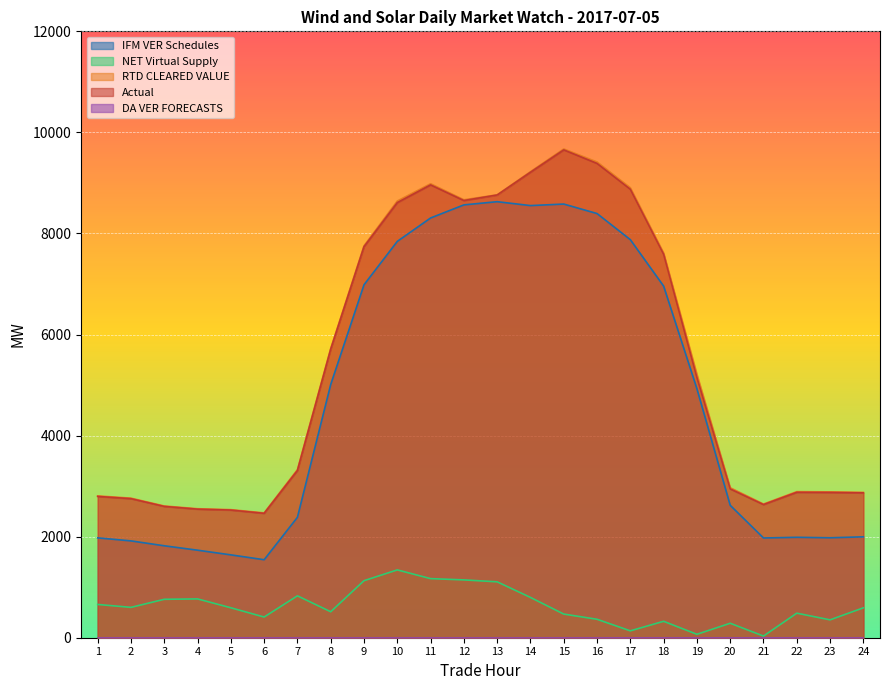

The value of Actual at 10 is 5910.1. True or false?

False